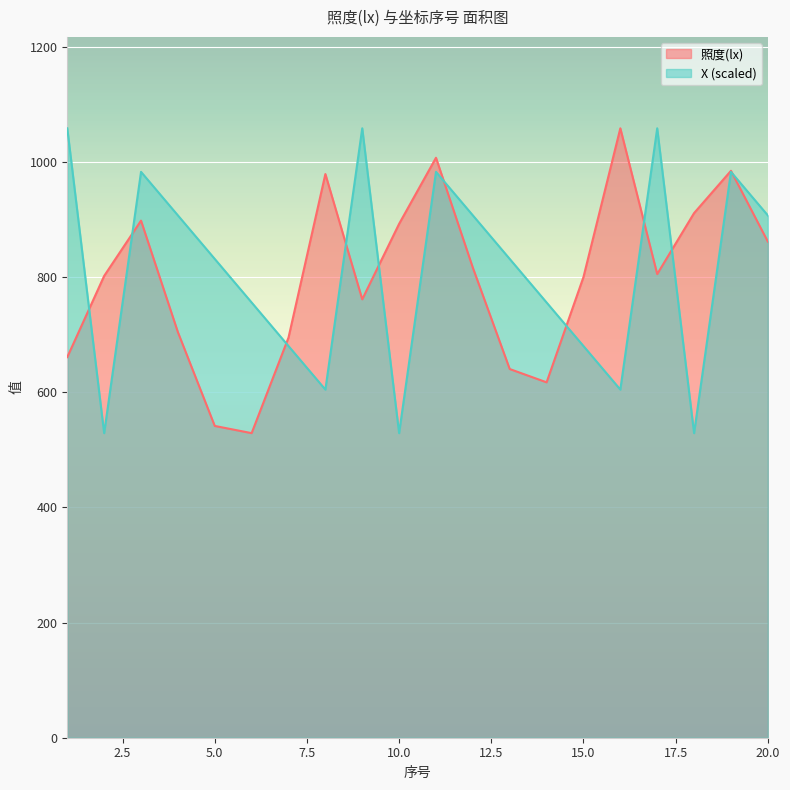

What is the difference between the maximum and minimum values in the 照度(lx) series?

529.5